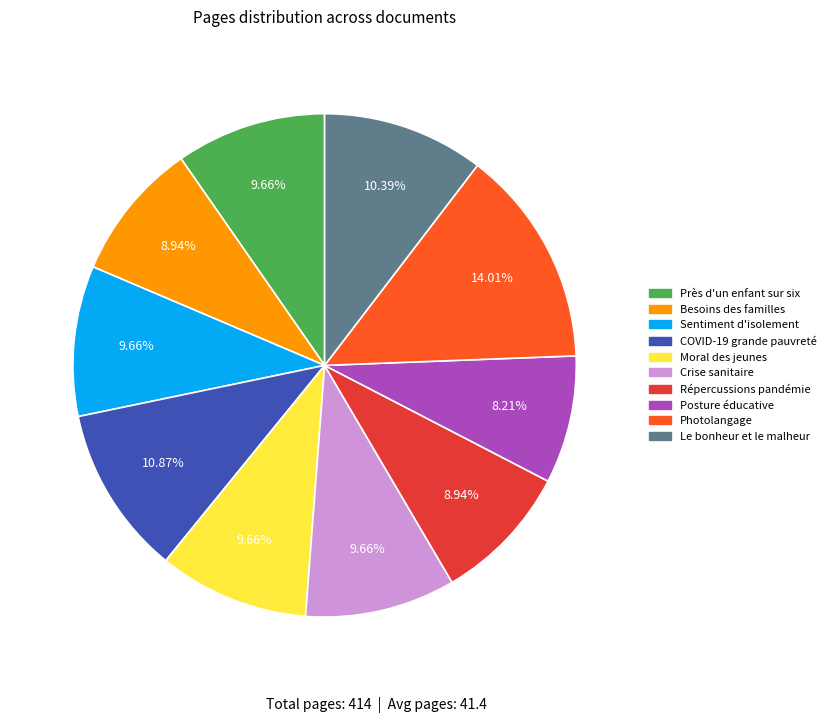

Is there a majority slice in this chart?

No